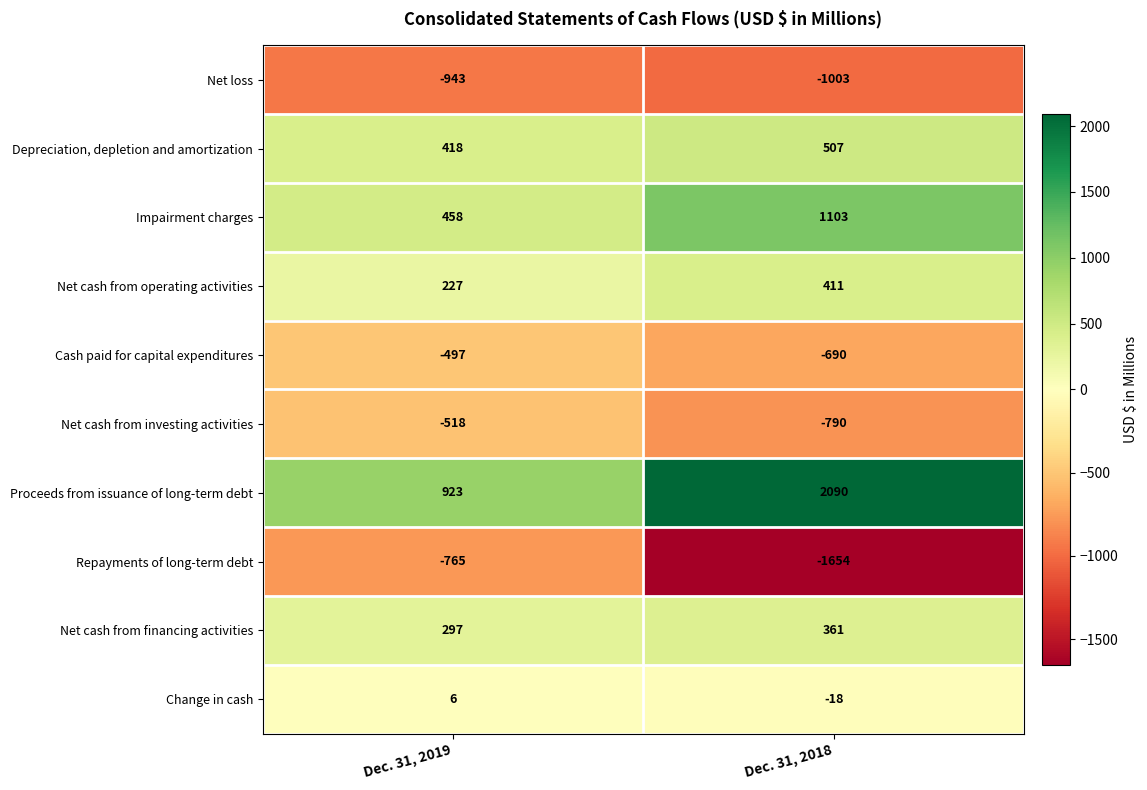

Reading left to right, list all the values displayed in this chart.

Net loss: Dec. 31, 2019=-943	Dec. 31, 2018=-1003
Depreciation, depletion and amortization: Dec. 31, 2019=418	Dec. 31, 2018=507
Impairment charges: Dec. 31, 2019=458	Dec. 31, 2018=1103
Net cash from operating activities: Dec. 31, 2019=227	Dec. 31, 2018=411
Cash paid for capital expenditures: Dec. 31, 2019=-497	Dec. 31, 2018=-690
Net cash from investing activities: Dec. 31, 2019=-518	Dec. 31, 2018=-790
Proceeds from issuance of long-term debt: Dec. 31, 2019=923	Dec. 31, 2018=2090
Repayments of long-term debt: Dec. 31, 2019=-765	Dec. 31, 2018=-1654
Net cash from financing activities: Dec. 31, 2019=297	Dec. 31, 2018=361
Change in cash: Dec. 31, 2019=6	Dec. 31, 2018=-18